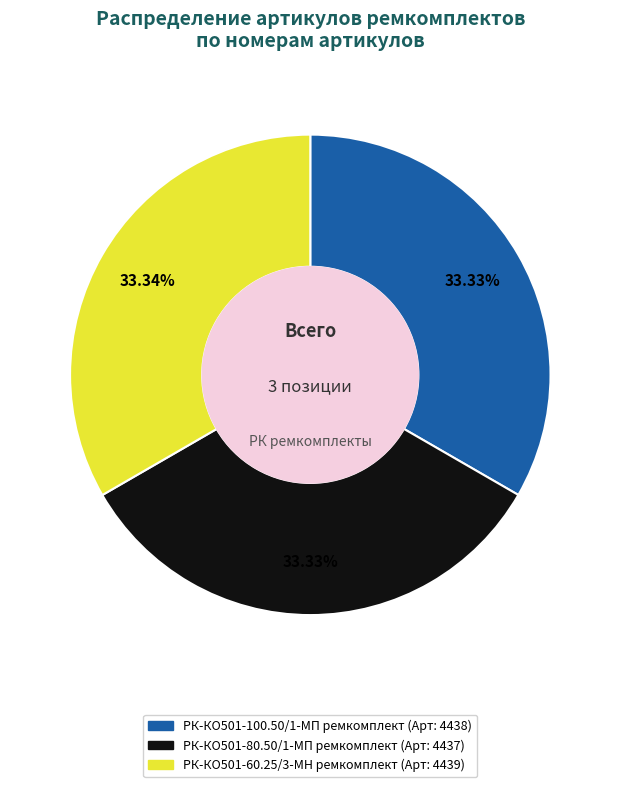

Approximately how many times larger is the value at РК-КО501-80.50/1-МП ремкомплект compared to РК-КО501-100.50/1-МП ремкомплект?

1.0